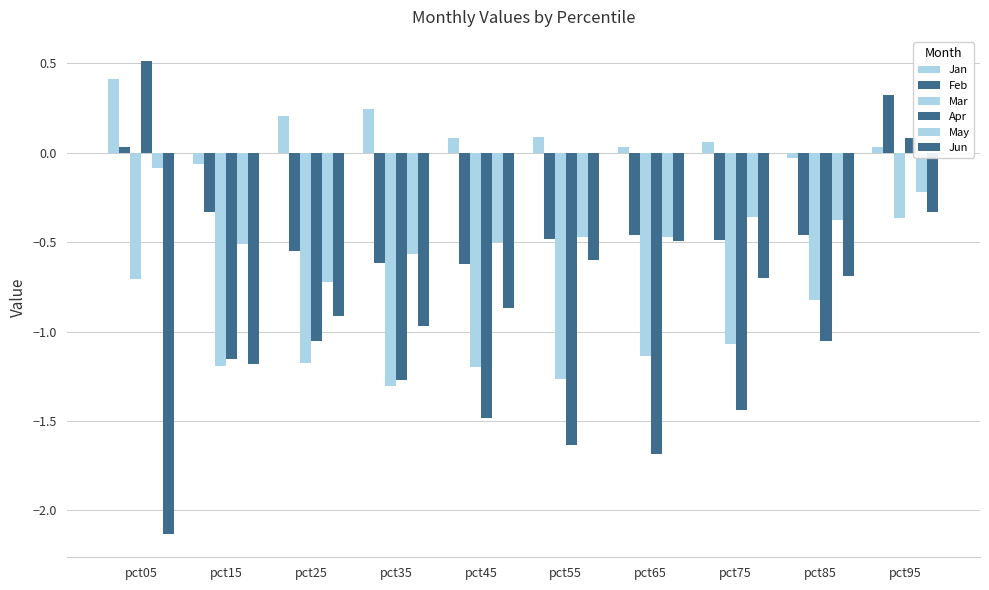

What is the average value of the Feb series?

-0.4